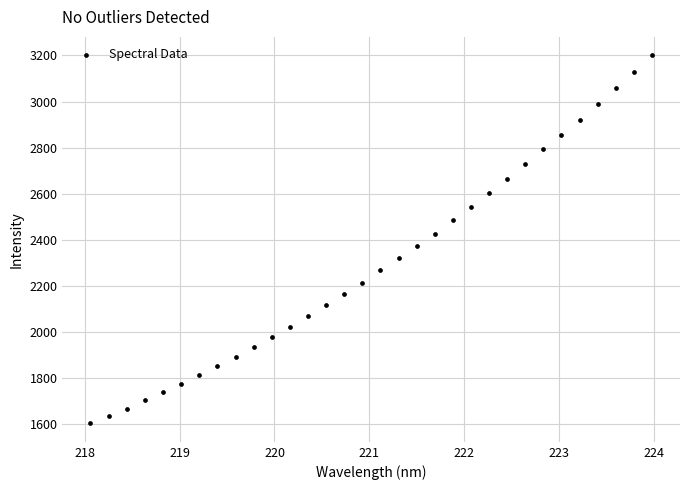

What is the range of Y values (max minus min)?

1598.0